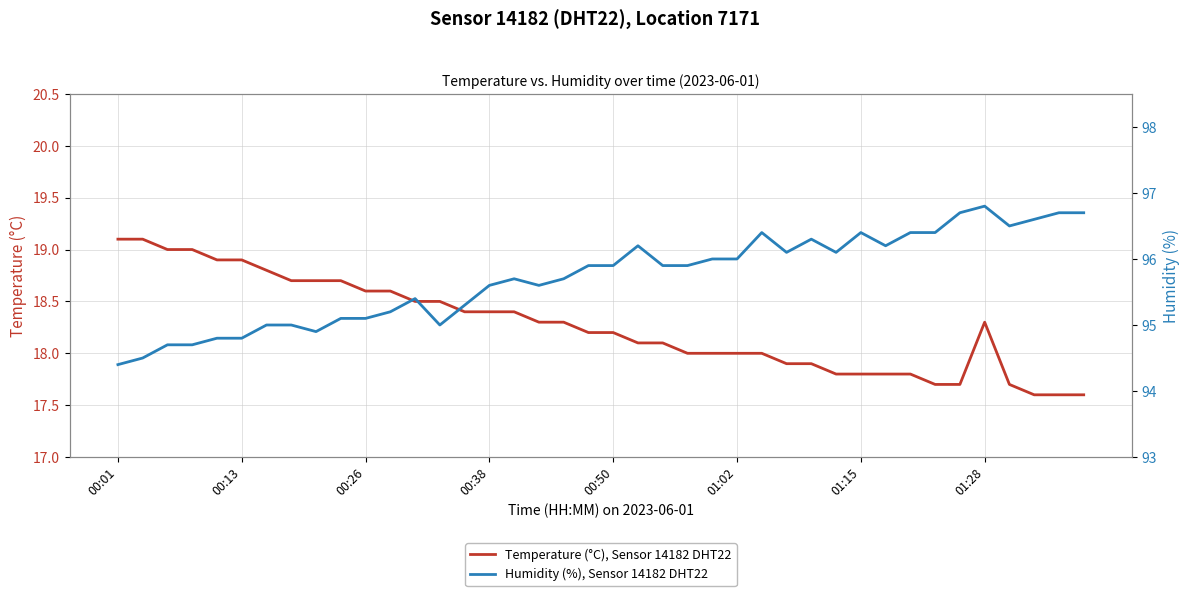

Is the value of Humidity (%), Sensor 14182 DHT22 at 00:01 greater than the value of Temperature (°C), Sensor 14182 DHT22 at 22?

Yes